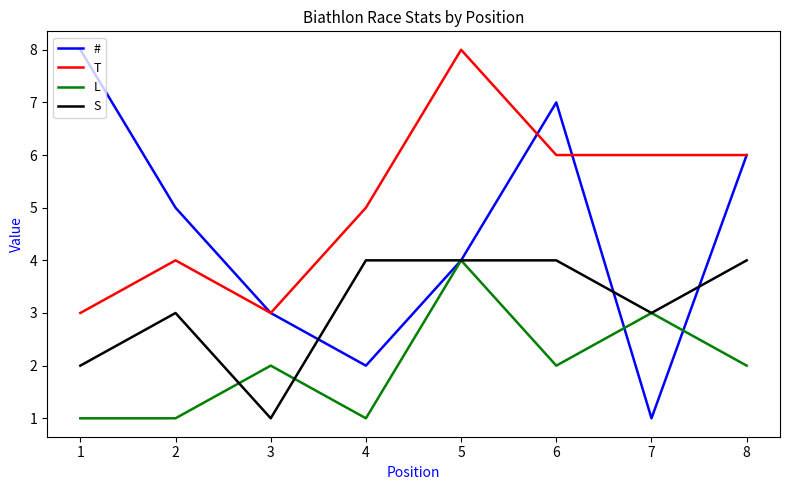

List the series in order of their overall mean, lowest first.

L, S, #, T